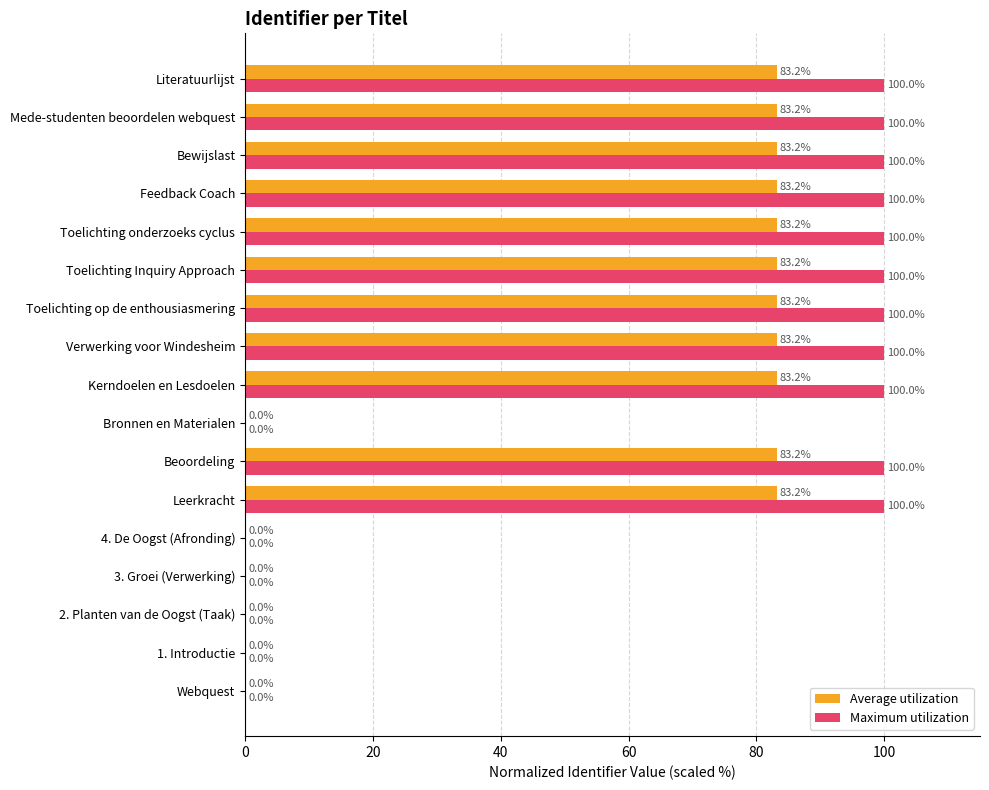

What is the sum of the Maximum utilization values at Bewijslast and Webquest?

100.0